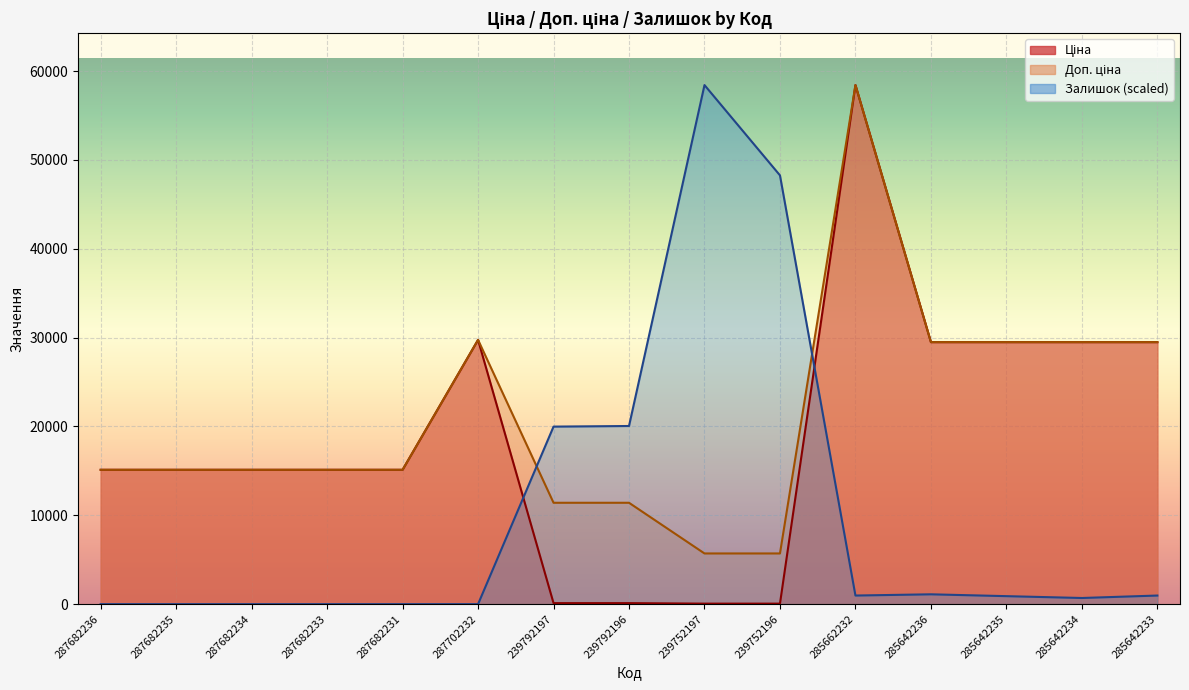

Is it true that Доп. ціна equals 4116.6 at 239792196?

False